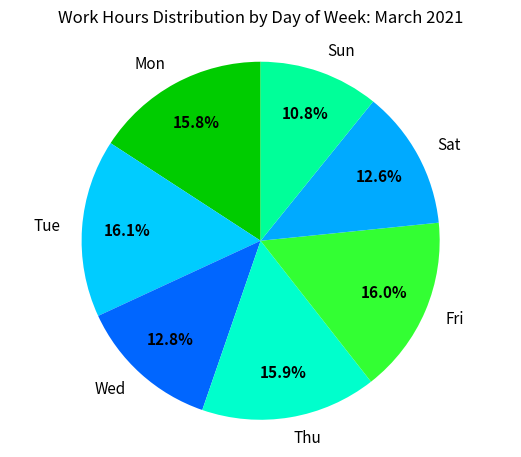

To the nearest percent, what is the average slice percentage?

14%